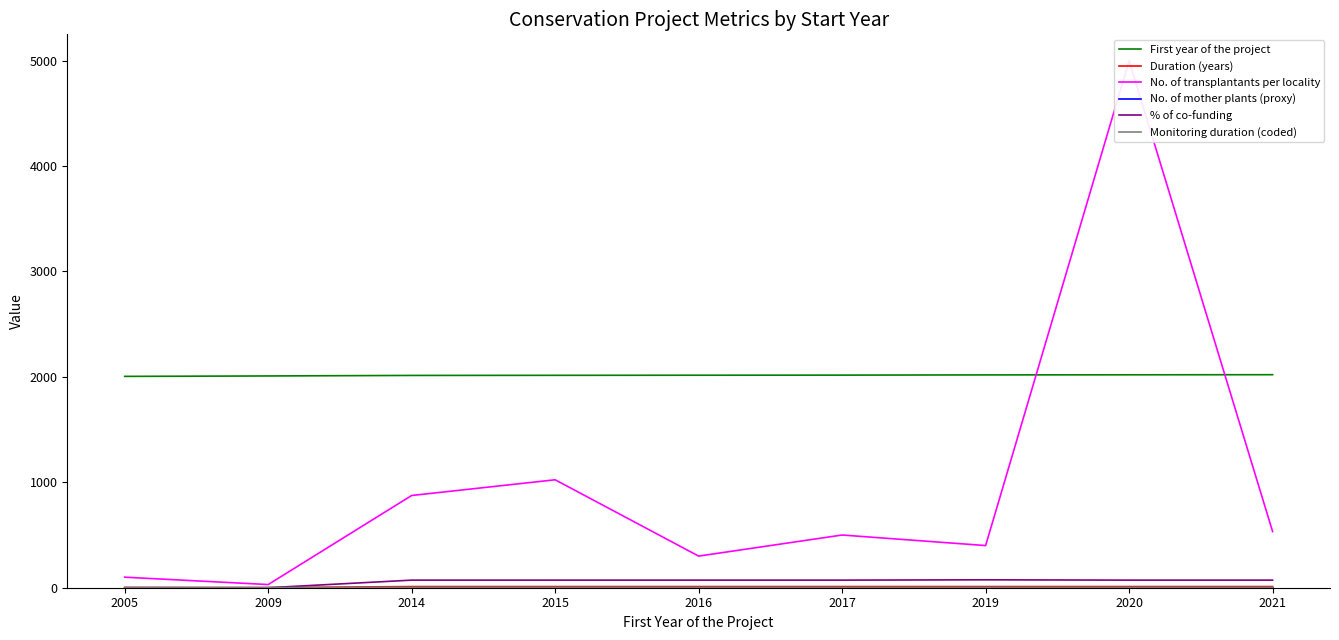

What is the sum of the Duration (years) values at 2019 and 2014?

22